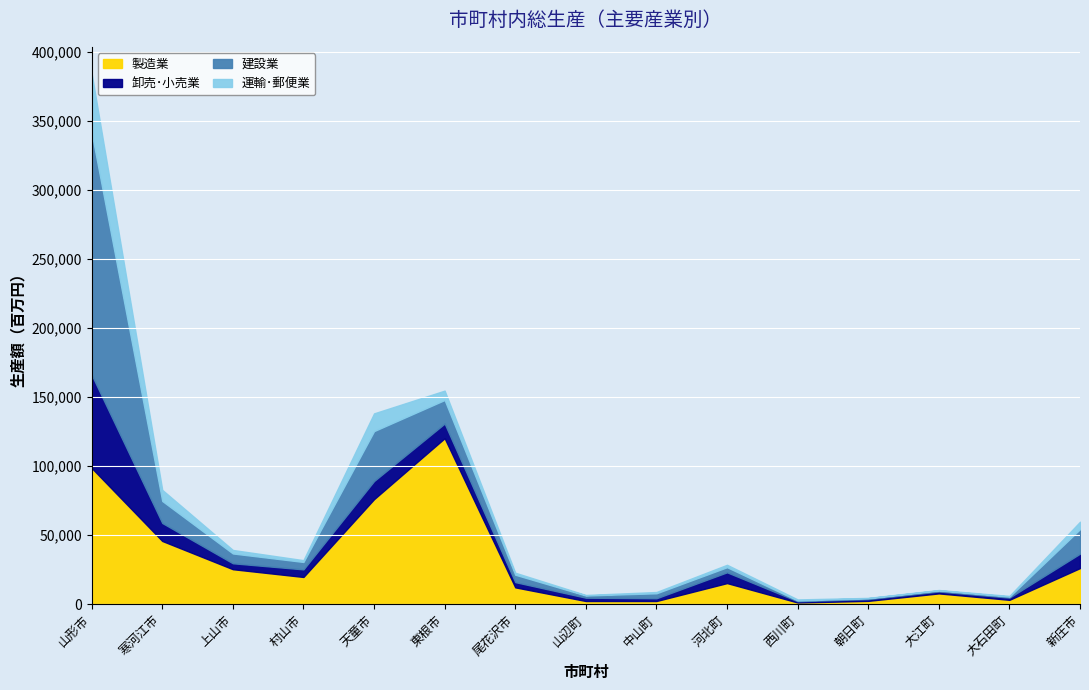

At which category is the sum across all series the highest?

山形市